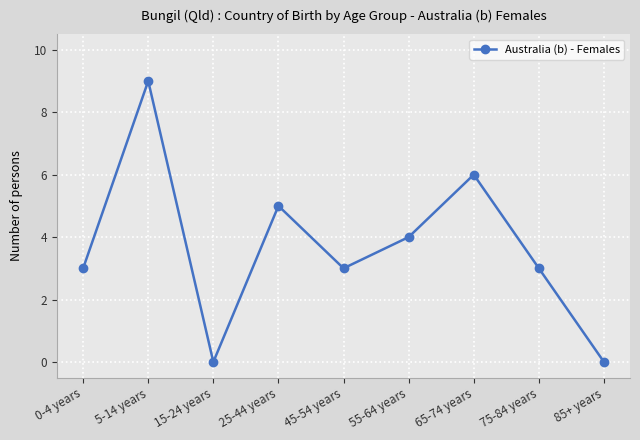

How many categories are shown in the chart?

9